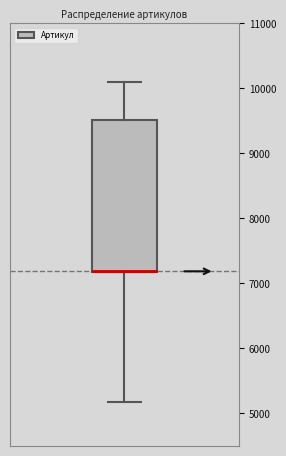

Where does the lower whisker of the box end on the y-axis? The values are not printed on the chart, so give them approximately, as read against the axis.

5200